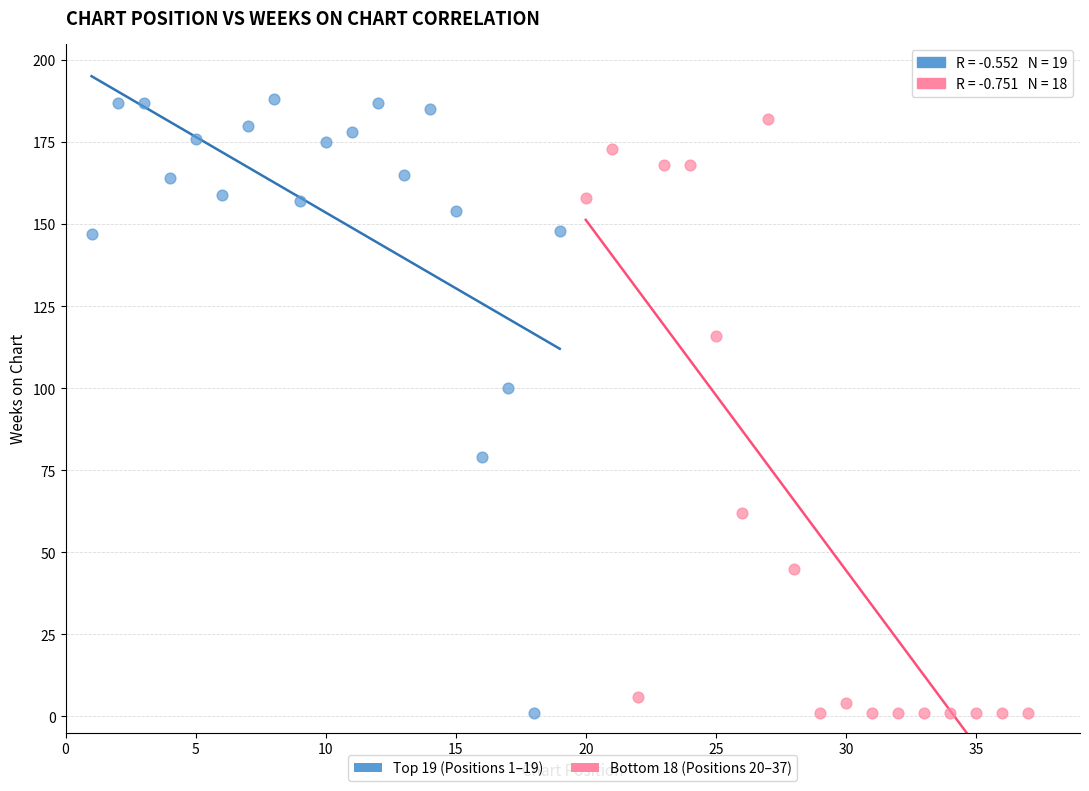

Which series has the largest Y range (max minus min)?

Top 19 (Positions 1–19)